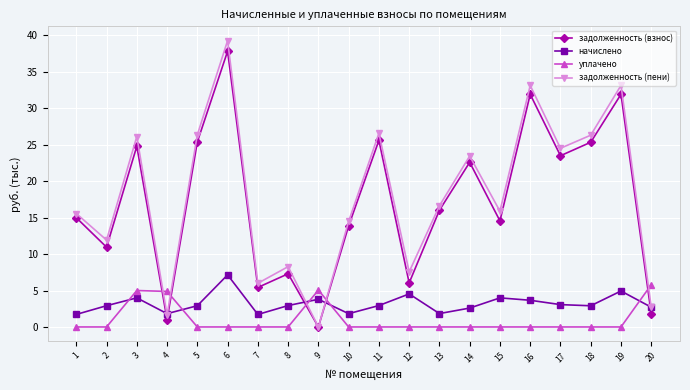

Which series has the largest total across all categories?

задолженность (пени)